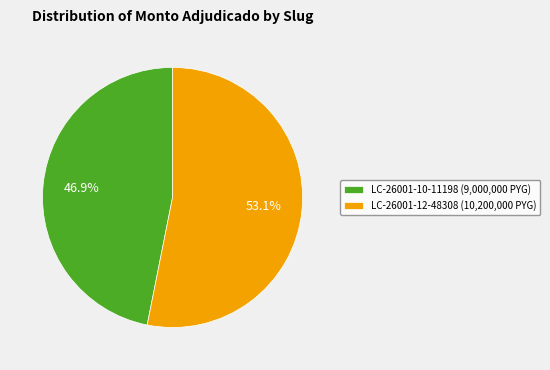

Is the sum of LC-26001-12-48308 (10,200,000 PYG) and LC-26001-10-11198 (9,000,000 PYG) greater than half?

Yes